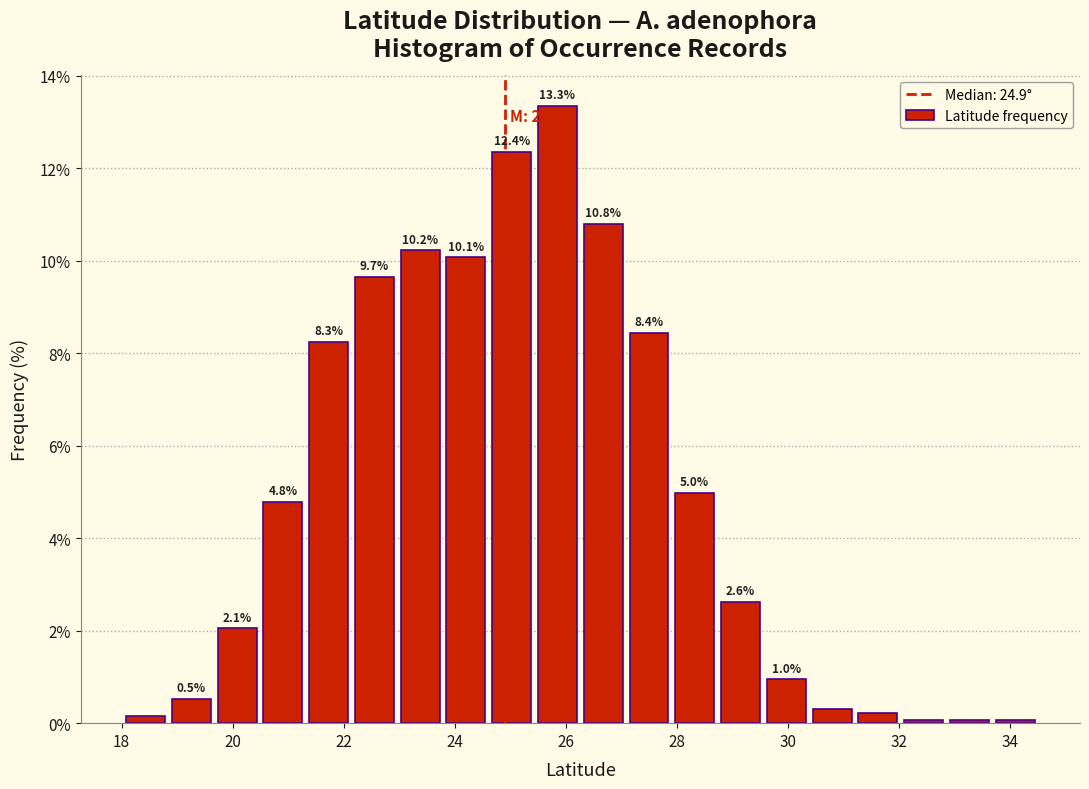

Over which range of the x-axis is the bar tallest?

25.4 to 26.2